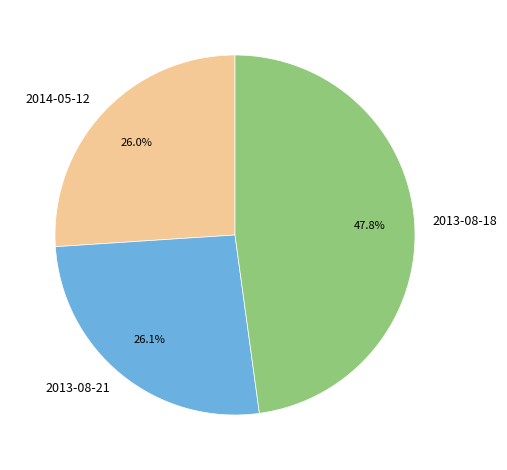

True or false: 2014-05-12 accounts for 26% of the total.

True